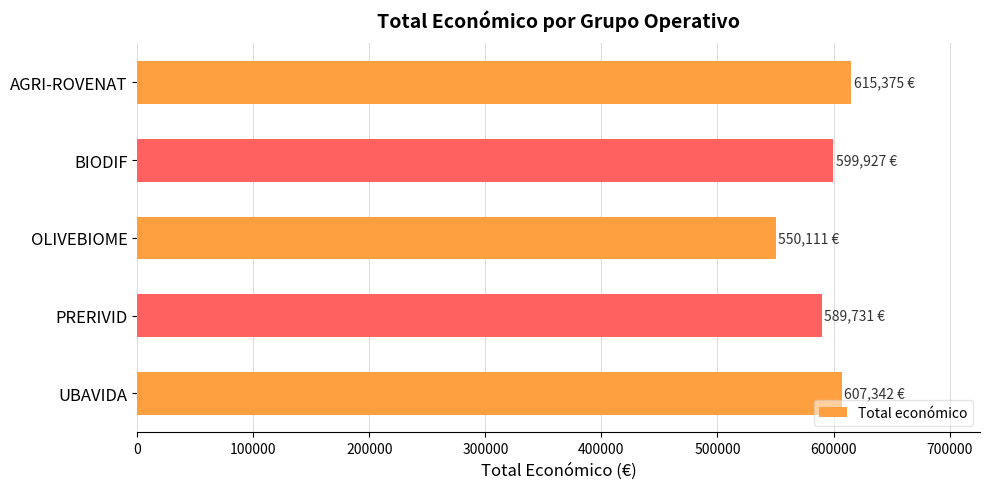

Where is the data nearest to the value 582743?

PRERIVID